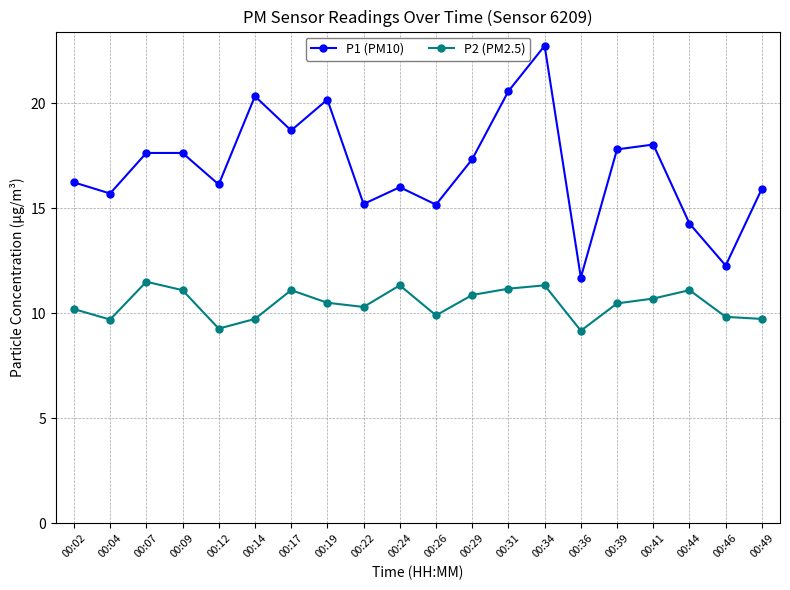

What is the difference between the second highest and minimum values in the P2 (PM2.5) series?

2.2